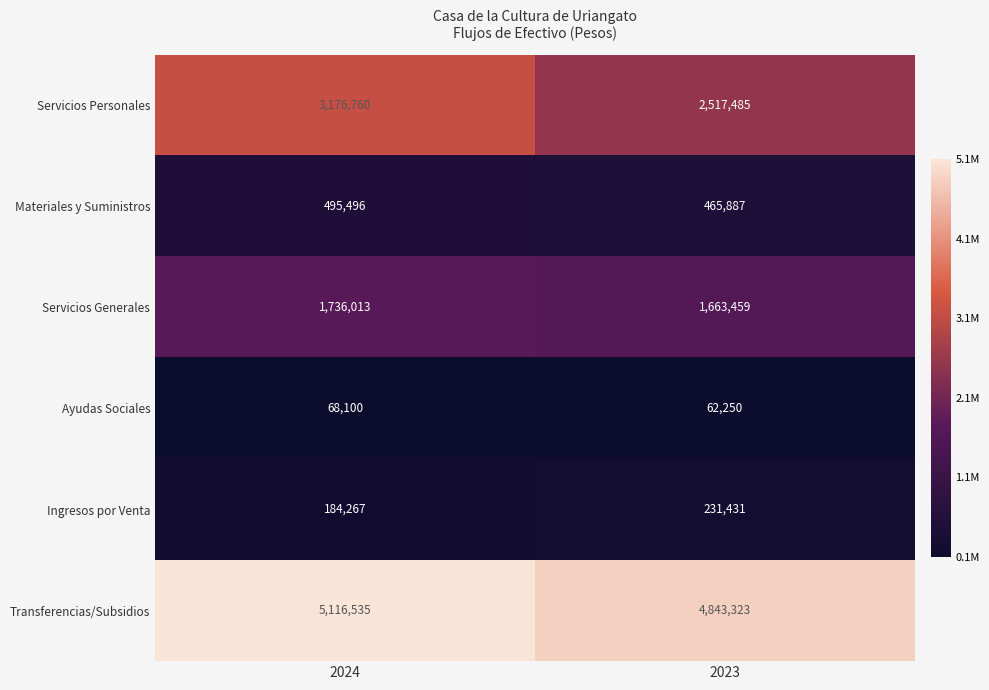

At which label does Ayudas Sociales reach its peak?

2024